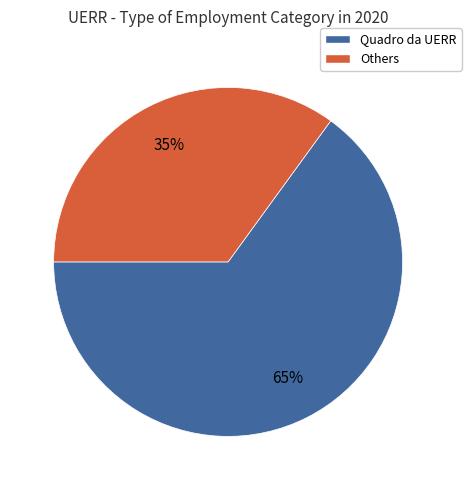

To the nearest percent, what is the difference between the largest and smallest slice percentages?

30%